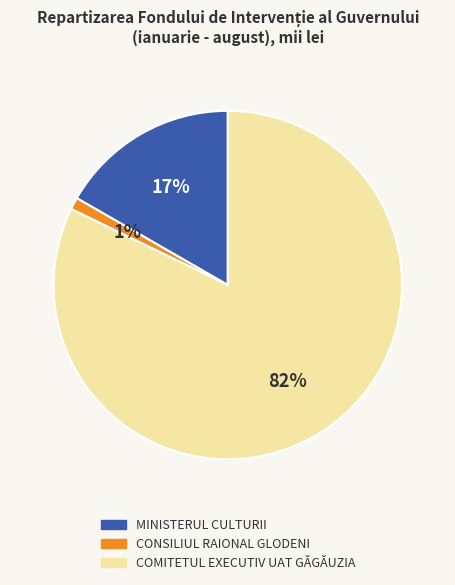

To the nearest percent, what is the difference between the largest and smallest slice percentages?

81%